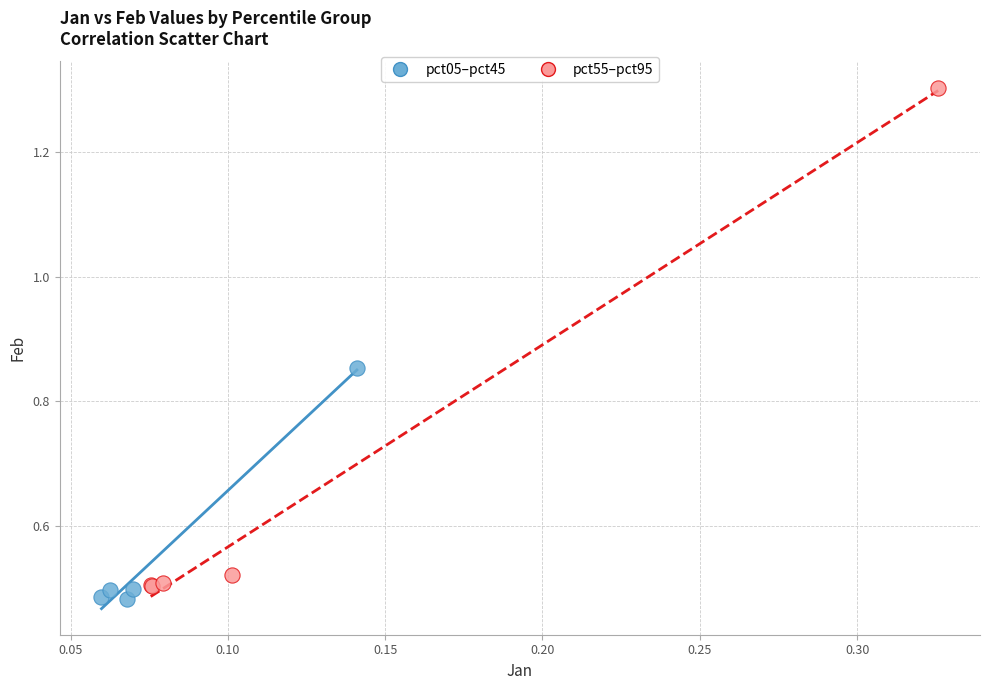

Which series reaches the maximum Y coordinate?

pct55–pct95